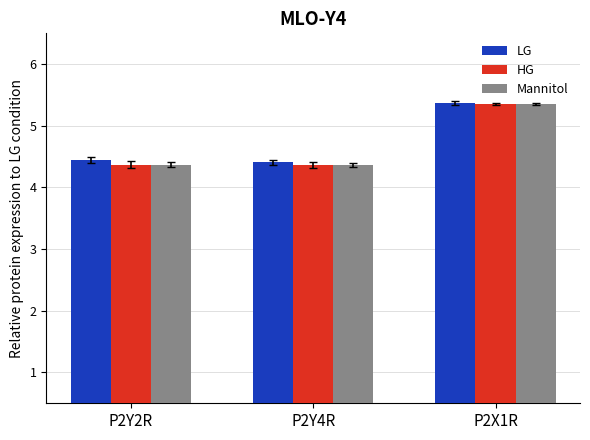

True or false: LG has a value of 7.5 at P2Y2R.

False